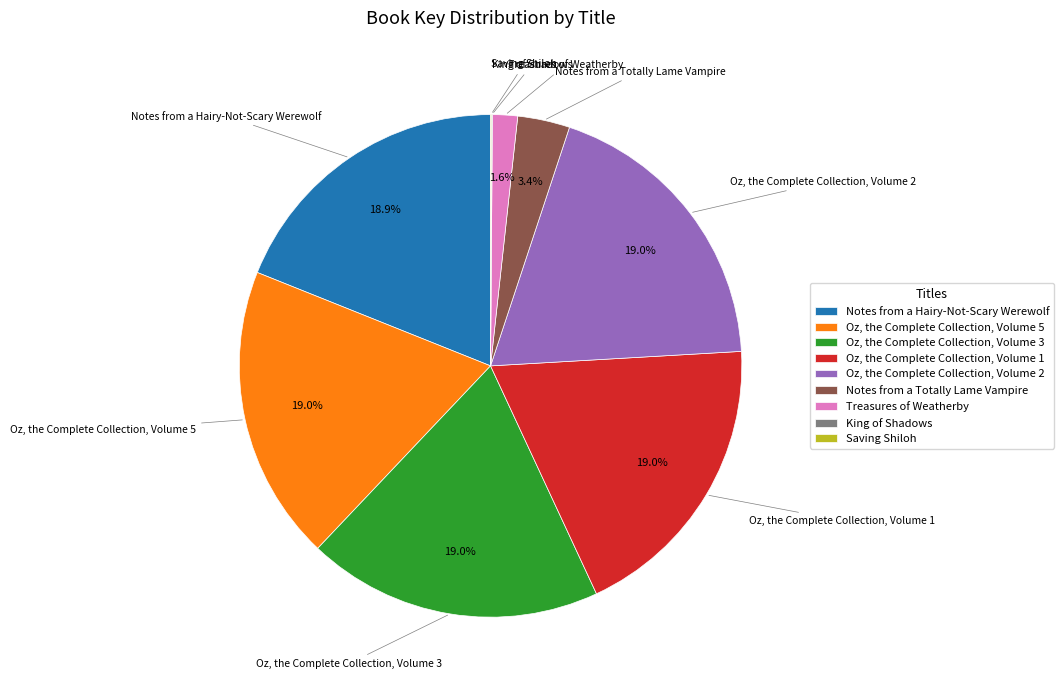

To the nearest percent, what is the average slice percentage?

11%